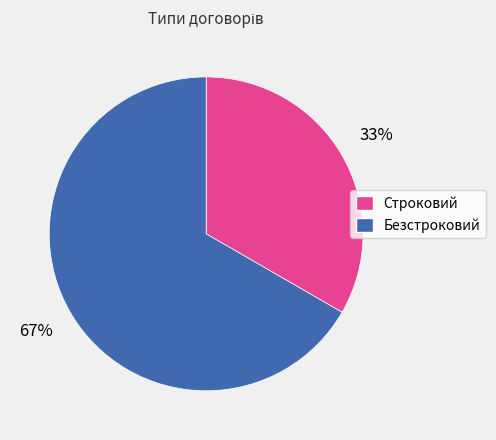

What is the ratio of the value at Безстроковий to the value at Строковий?

2.0